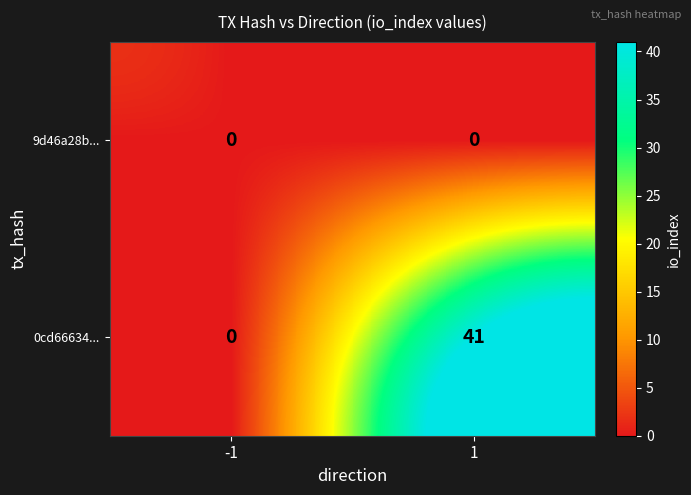

Reading right to left, extract all data points from this chart.

9d46a28b...: 1=0	-1=0
0cd66634...: 1=41	-1=0